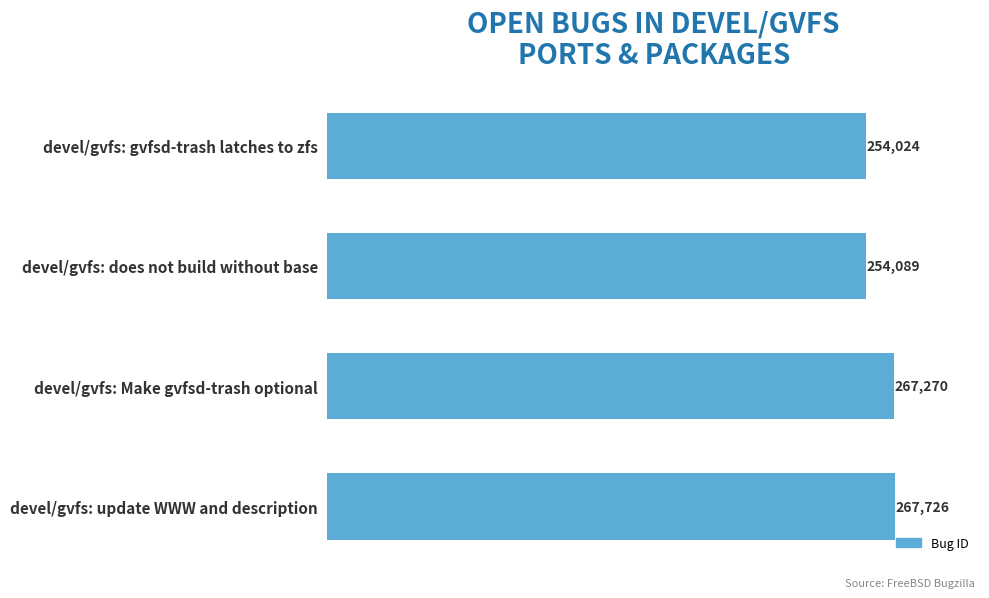

How many values are below 267270?

2